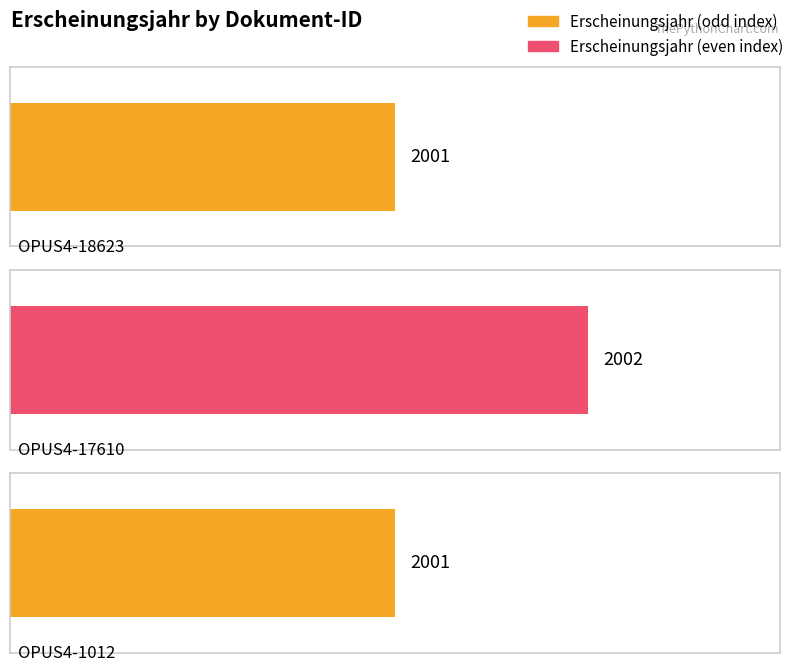

The chart shows a value of 2877 at OPUS4-1012. True or false?

False